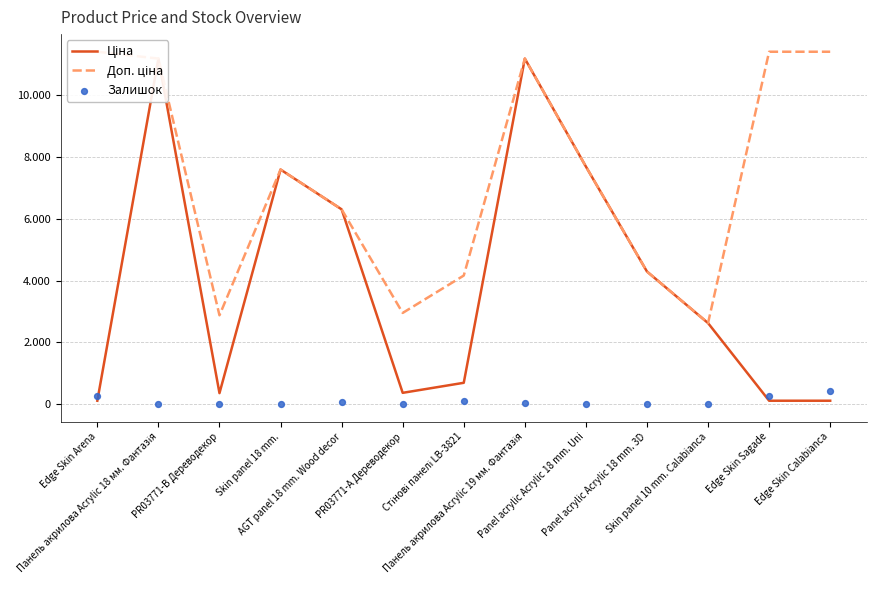

At how many categories does at least one series exceed 72?

13